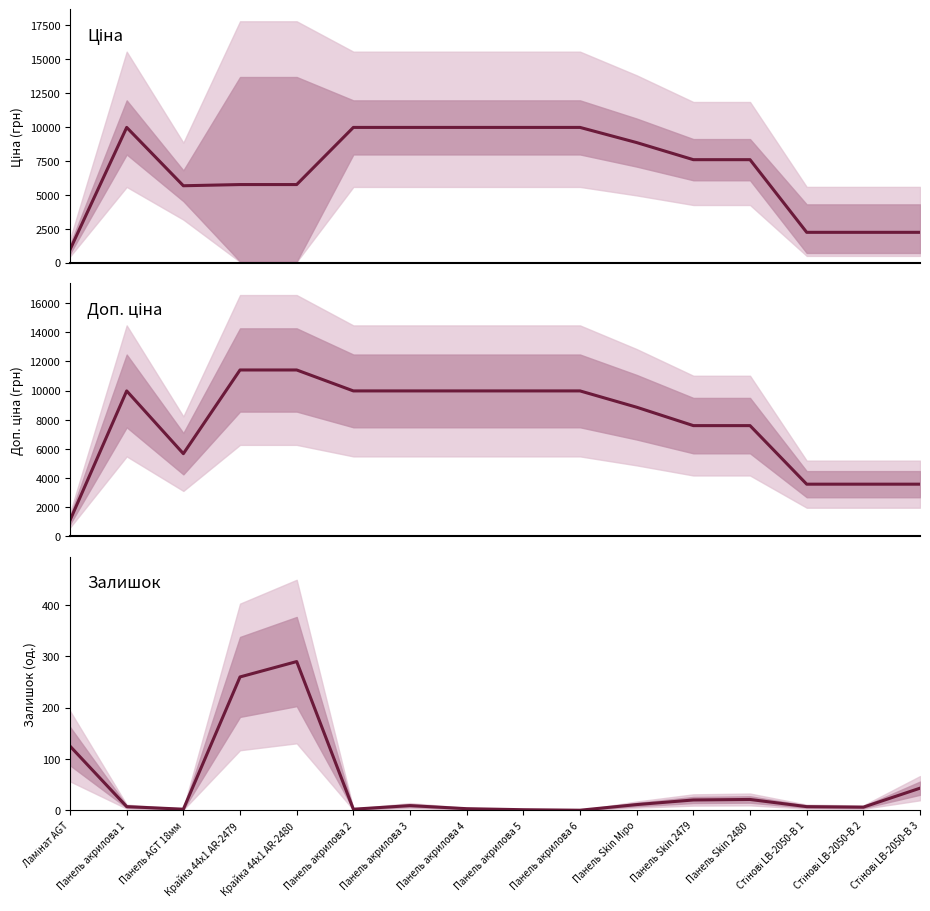

Which series has the largest range (max minus min)?

Доп. ціна